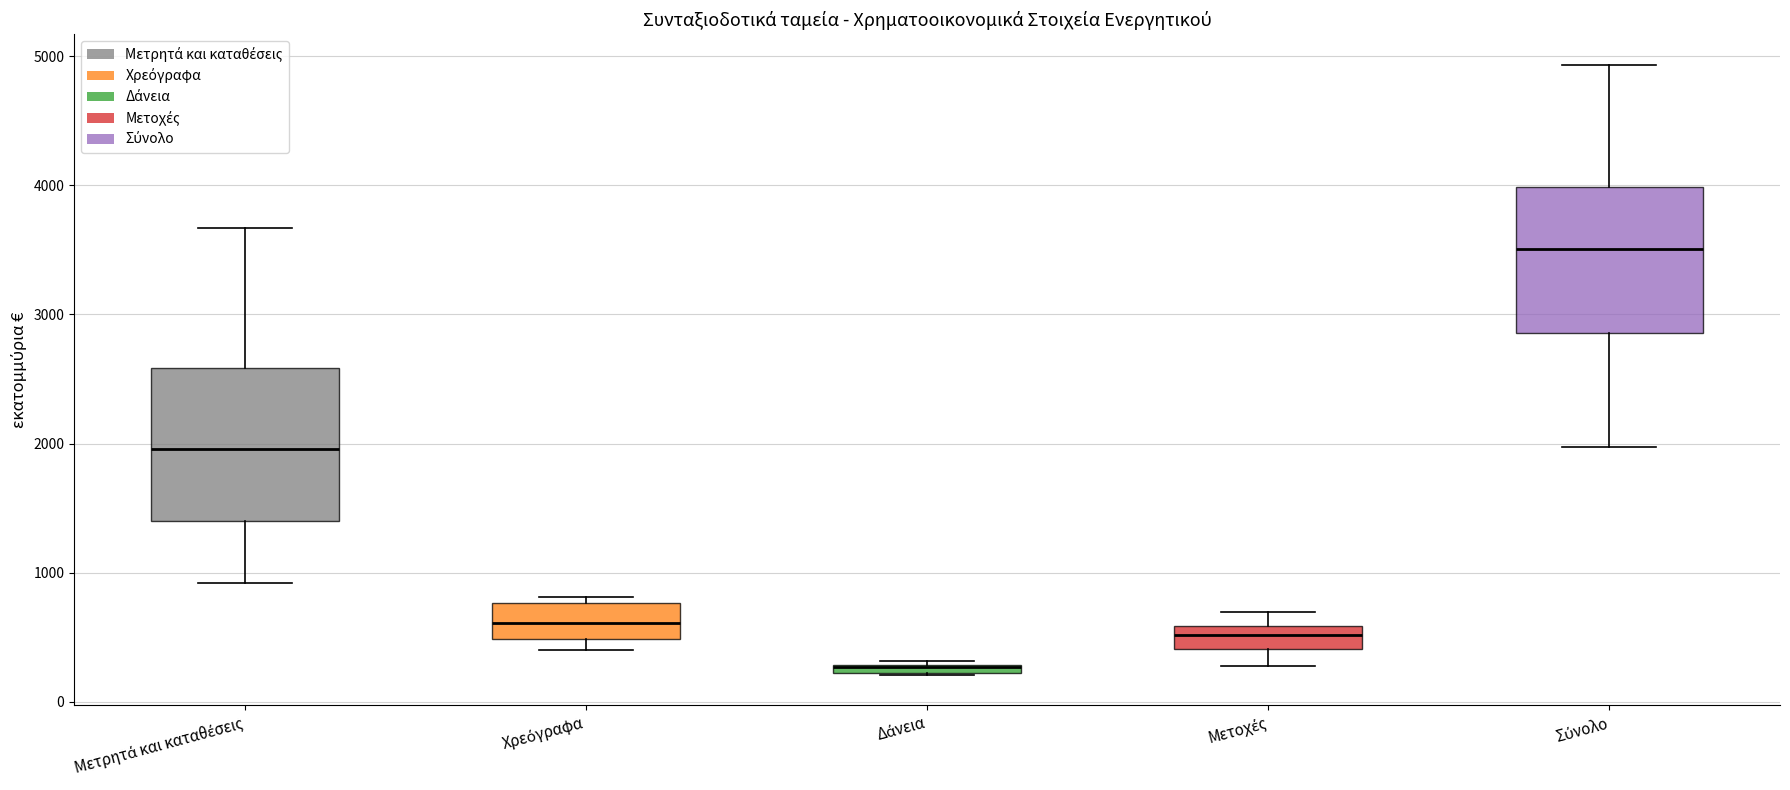

Where is the lower edge of the box for Μετρητά και καταθέσεις on the y-axis? The values are not printed on the chart, so give them approximately, as read against the axis.

1400